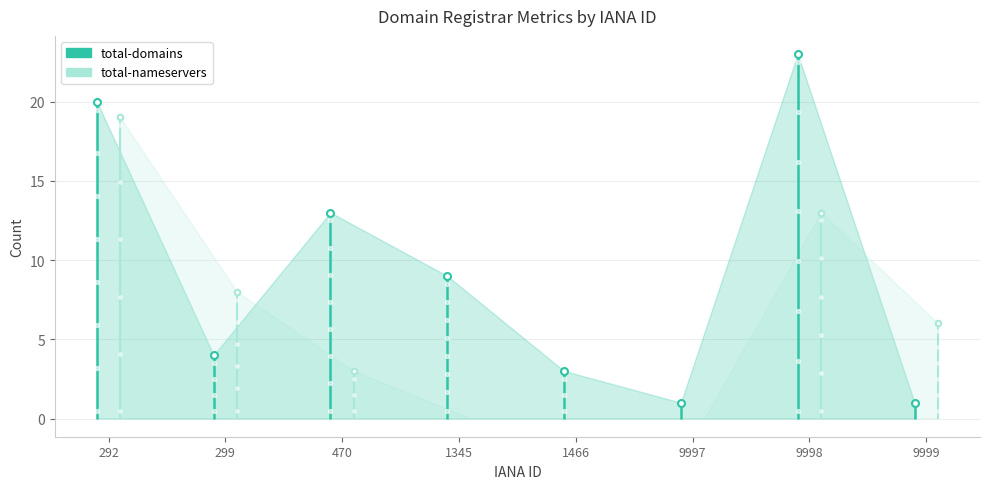

At which category is the sum across all series the highest?

292